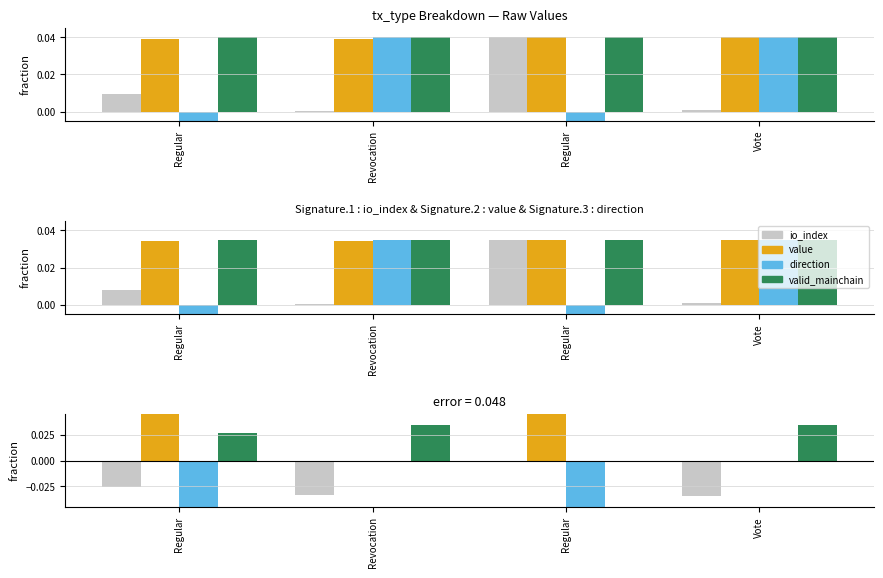

What are all the series names shown in the legend?

io_index, value, direction, valid_mainchain